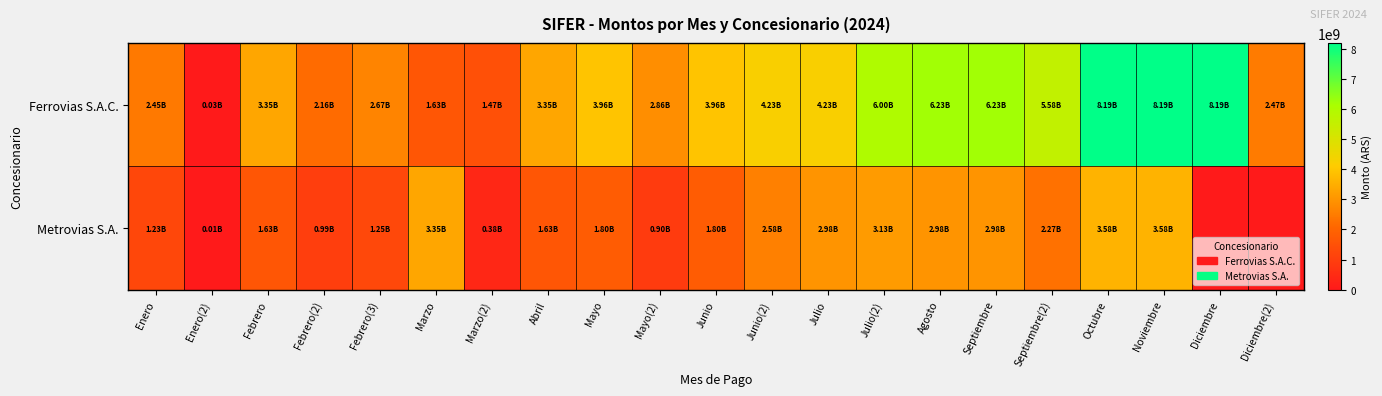

What is the spread (max minus min) of values at Enero(2)?

25953542